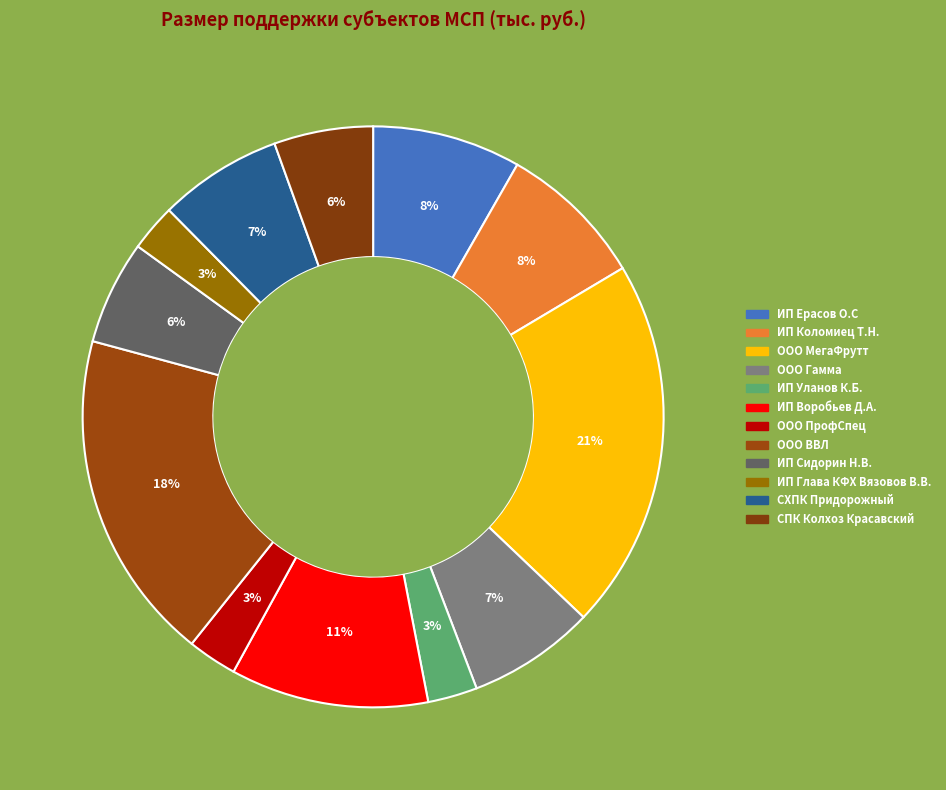

What is the change in value from ИП Сидорин Н.В. to ИП Глава КФХ Вязовов В.В.?

-1150